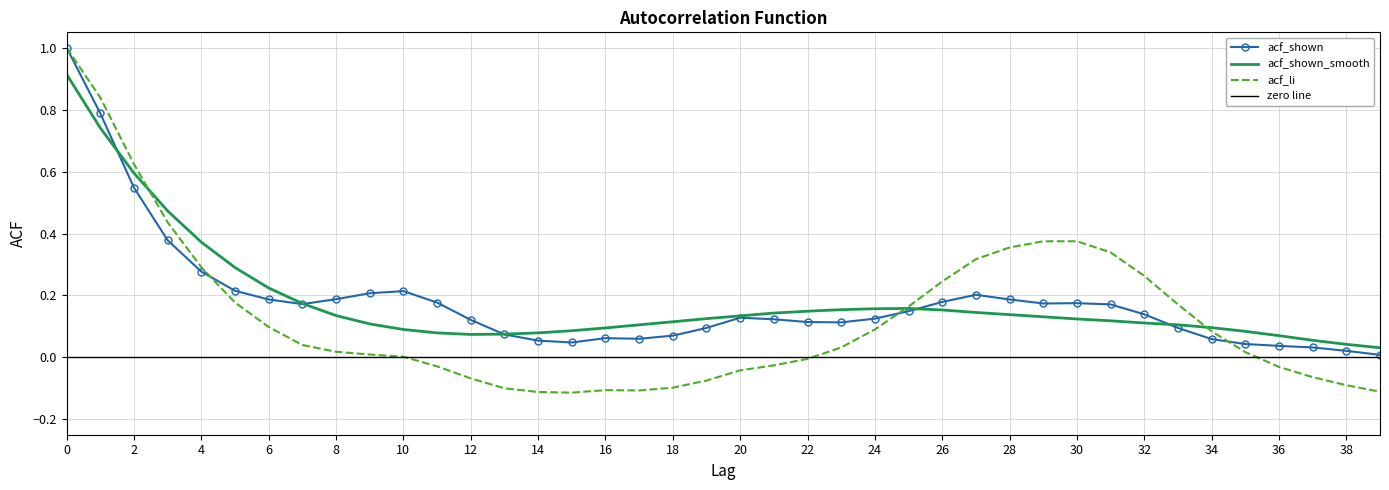

List the labels in order of acf_li value, smallest first.

15, 14, 39, 17, 16, 13, 18, 38, 19, 12, 37, 20, 36, 11, 21, 22, 10, 9, 35, 8, 23, 7, 34, 24, 6, 25, 33, 5, 26, 32, 4, 27, 31, 28, 29, 30, 3, 2, 1, 0